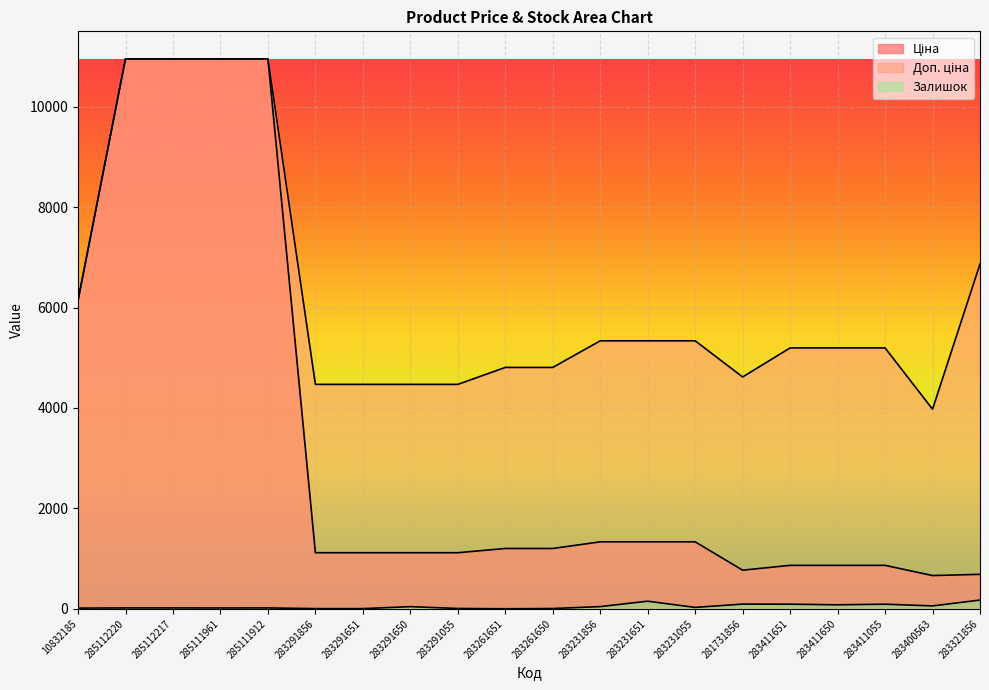

How many values in the Залишок series are below 28?

10